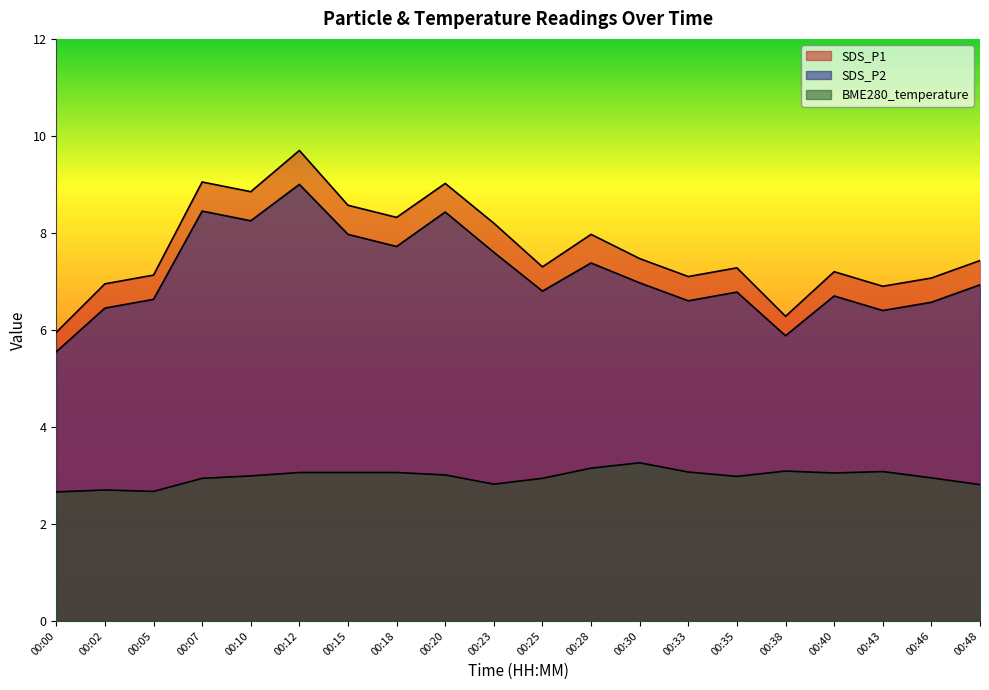

List the labels in order of SDS_P1 value, largest first.

00:12, 00:07, 00:20, 00:10, 00:15, 00:18, 00:23, 00:28, 00:30, 00:48, 00:25, 00:35, 00:40, 00:05, 00:33, 00:46, 00:02, 00:43, 00:38, 00:00